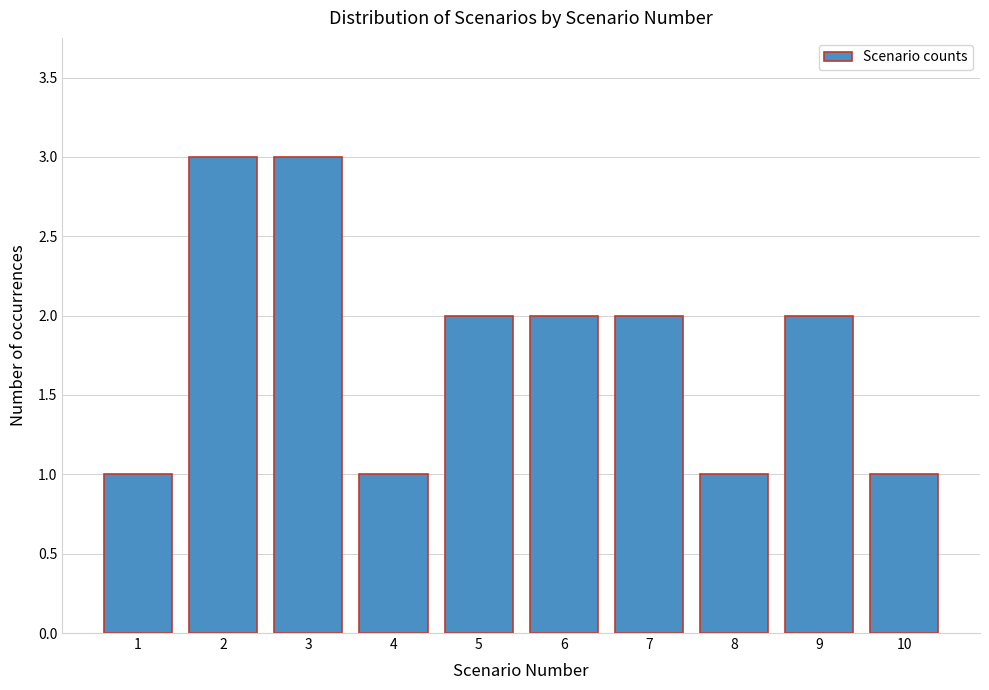

Reading left to right, extract all data points from this chart.

1=1	2=3	3=3	4=1	5=2	6=2	7=2	8=1	9=2	10=1